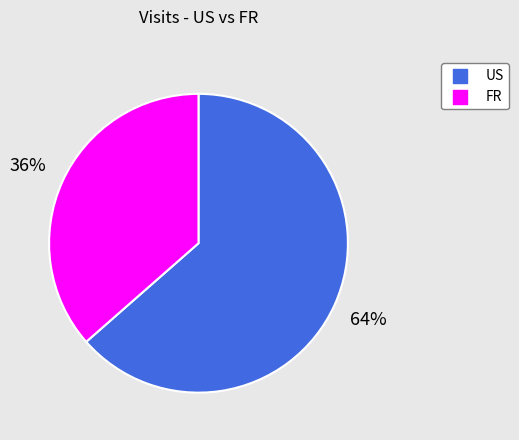

Between FR and US, which is larger?

US